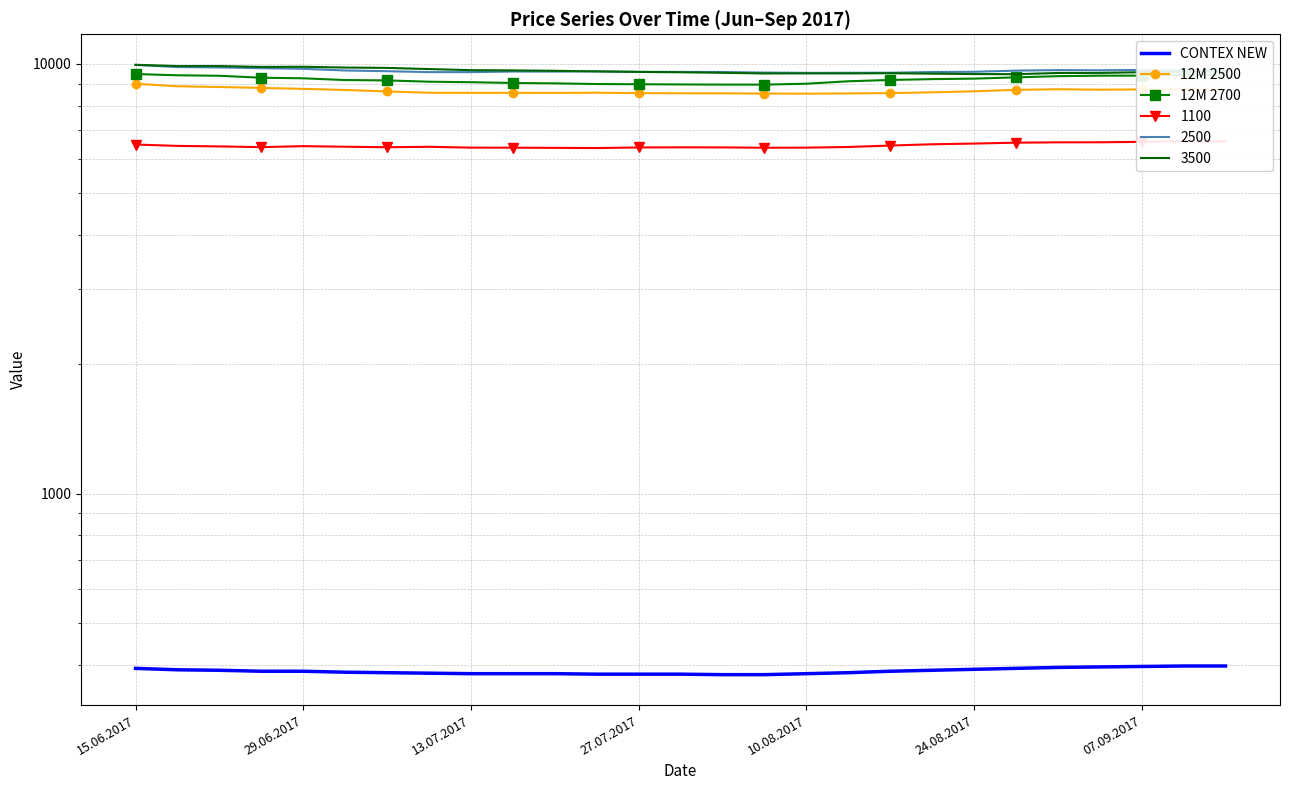

What is the difference between the CONTEX NEW values at 21 and 24?

4